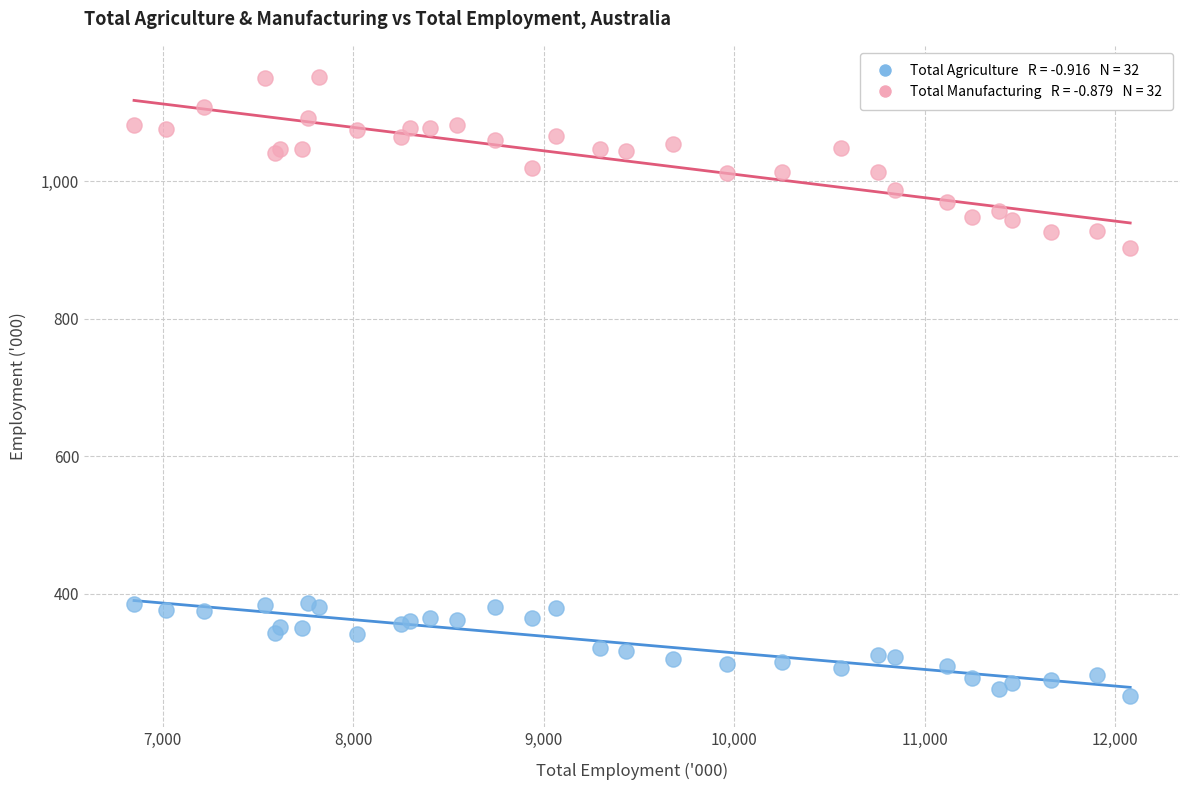

Across all series, what Y value is closest to 701?

903.7